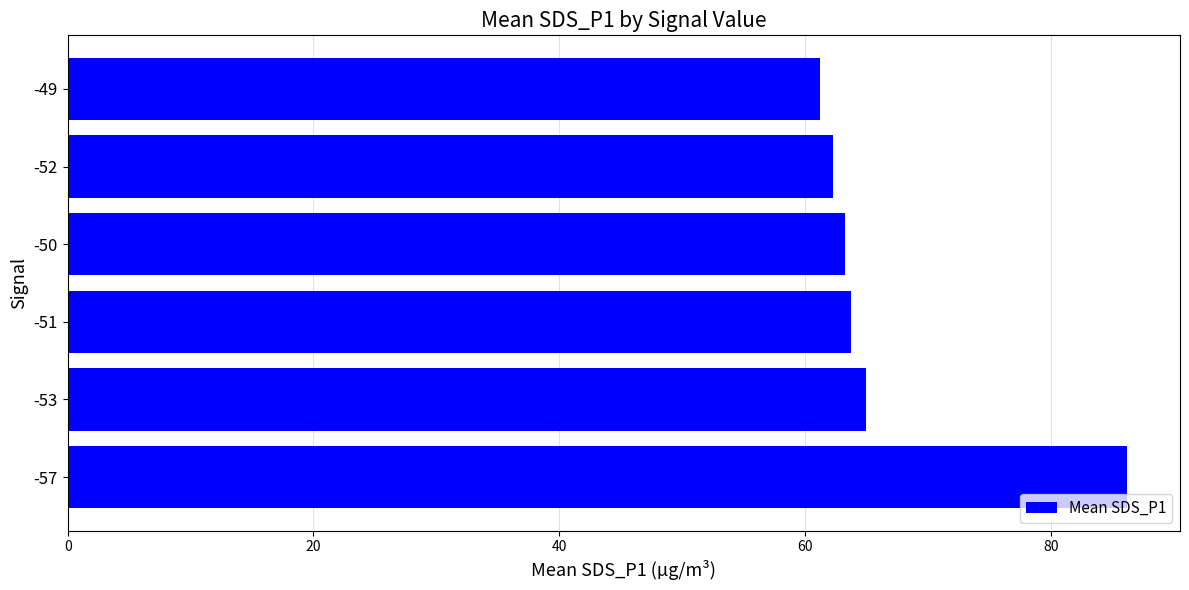

What is the change in value from -50 to -49?

-2.0